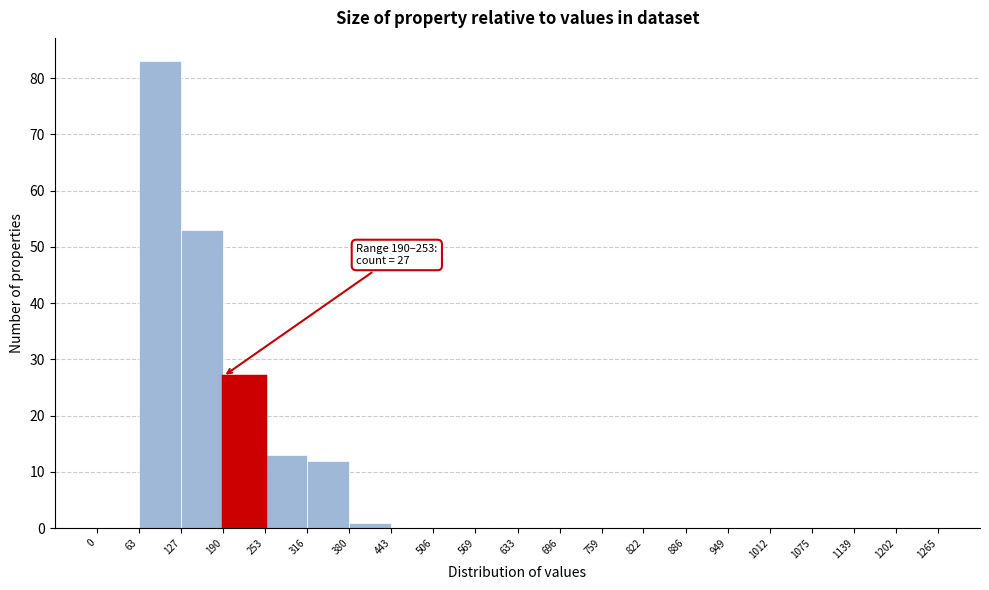

Over which range of the x-axis is the bar tallest?

63 to 127